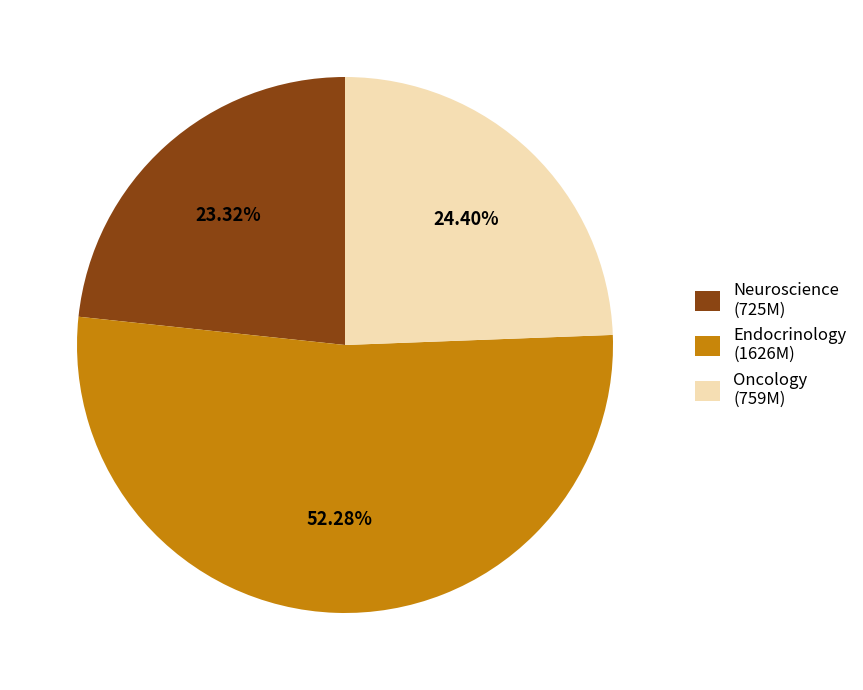

How many segments does this pie chart have?

3